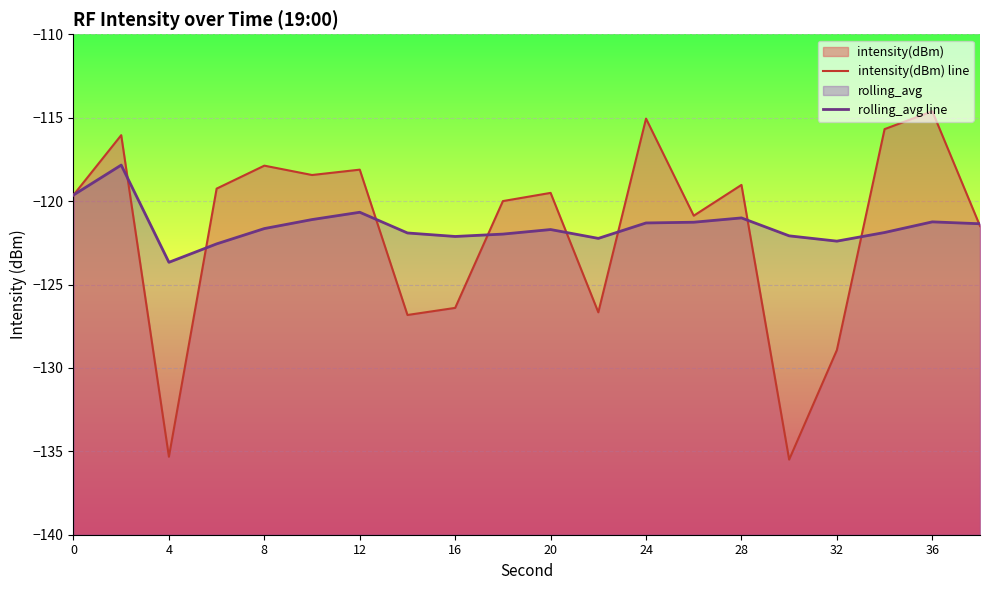

Reading left to right, transcribe all the data shown in this chart.

intensity(dBm) line: -119.6	-116.0	-135.3	-119.3	-117.9	-118.4	-118.1	-126.8	-126.4	-120.0	-119.5	-126.7	-115.1	-120.9	-119.0	-135.5	-128.9	-115.7	-114.6	-121.5
rolling_avg line: -119.6	-117.8	-123.7	-122.6	-121.6	-121.1	-120.7	-121.9	-122.1	-122.0	-121.7	-122.2	-121.3	-121.3	-121.0	-122.1	-122.4	-121.9	-121.2	-121.4